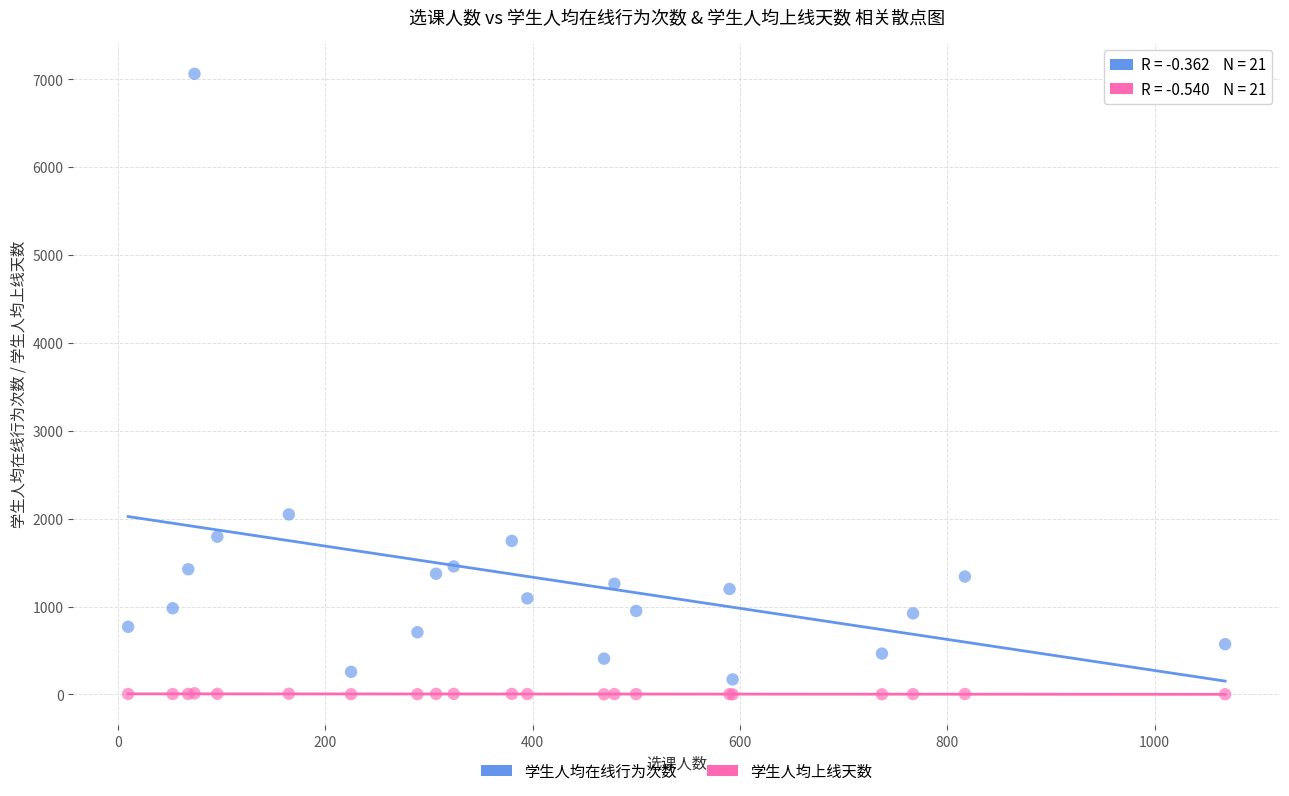

Which series reaches the minimum Y coordinate?

学生人均上线天数